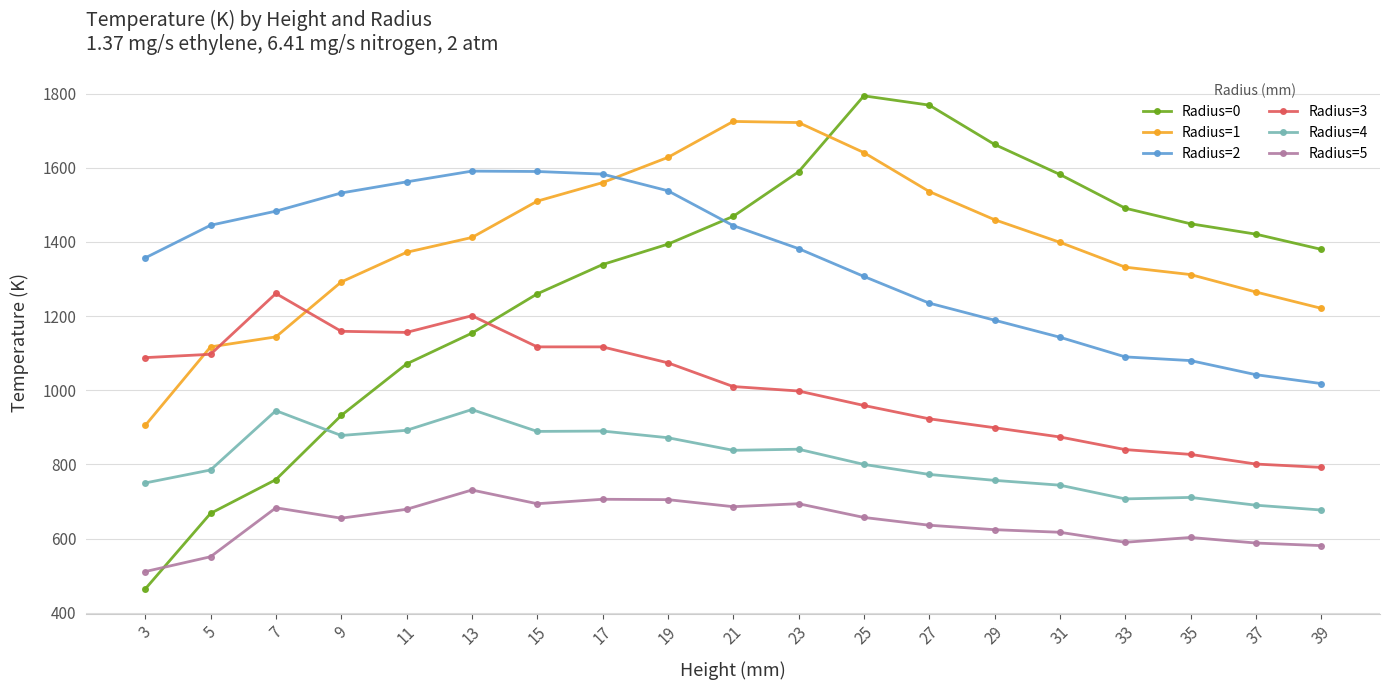

How many lines are shown in the chart?

6